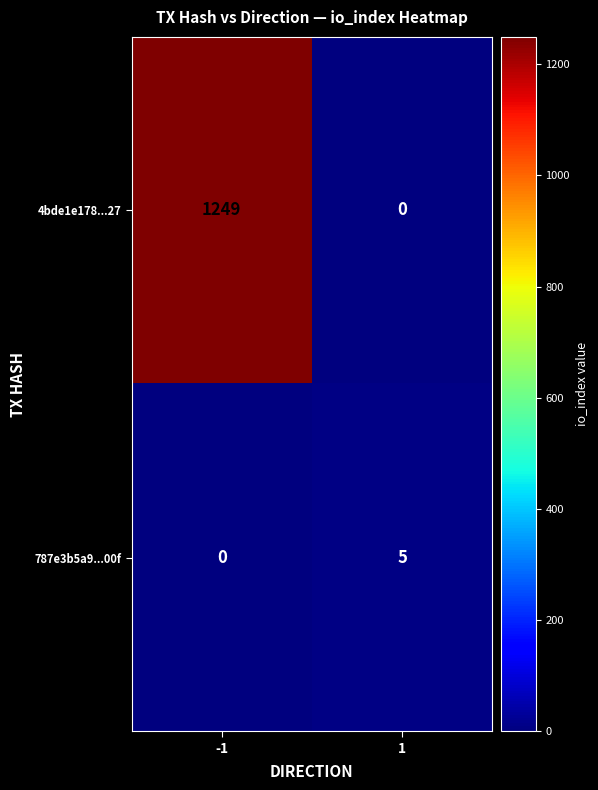

Count the number of categories in the chart.

2